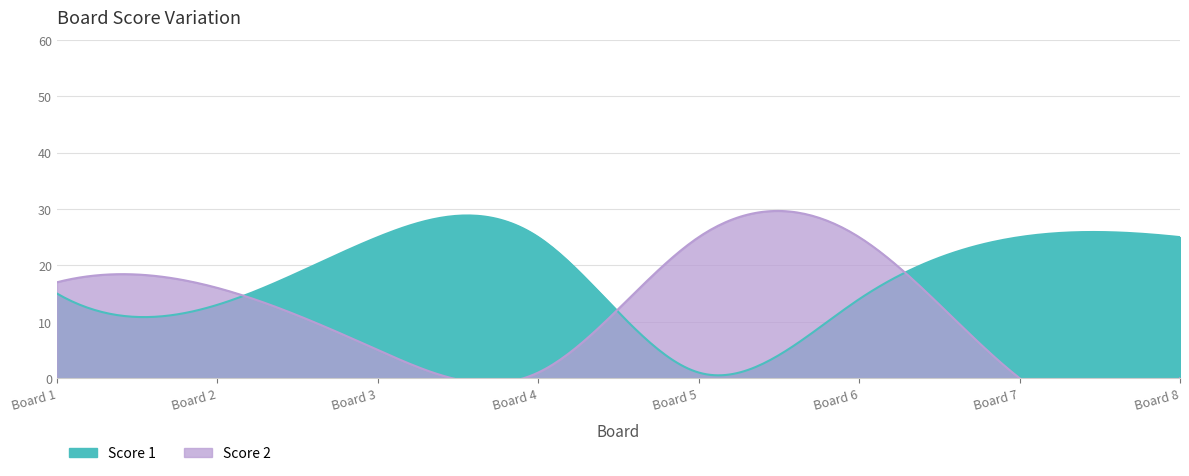

What is the highest value of the Score 2 series?

25